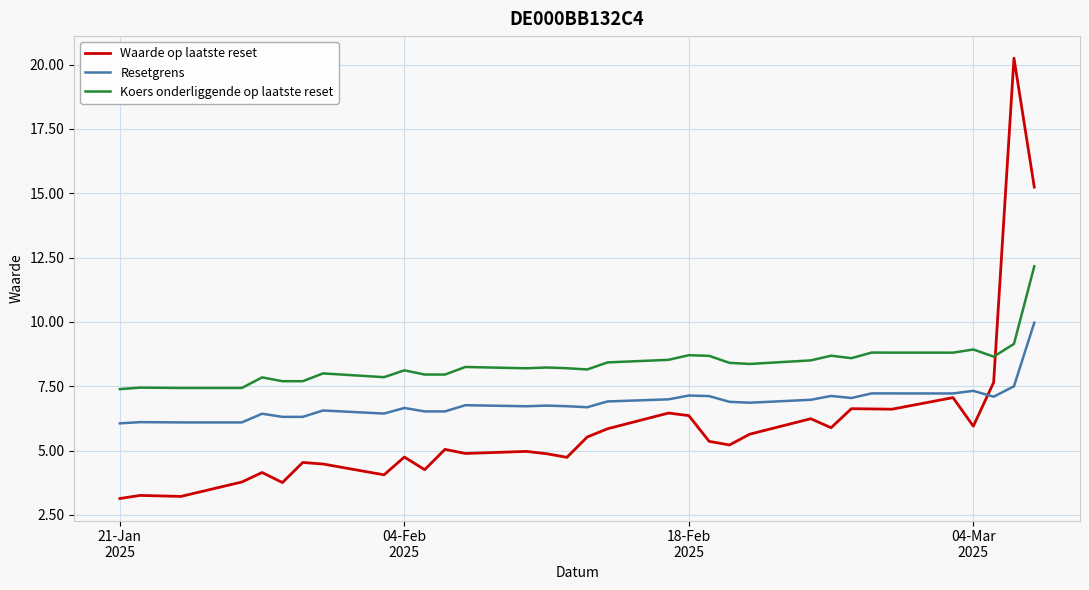

What is the minimum value shown in the chart?

3.1